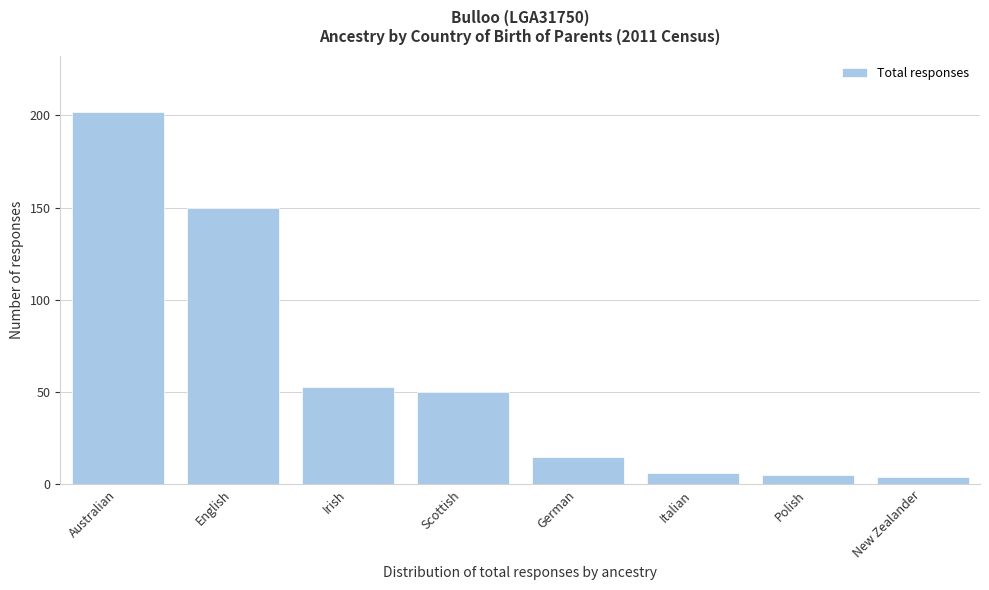

Reading right to left, what are all the values shown in this chart?

New Zealander=4	Polish=5	Italian=6	German=15	Scottish=50	Irish=53	English=150	Australian=202